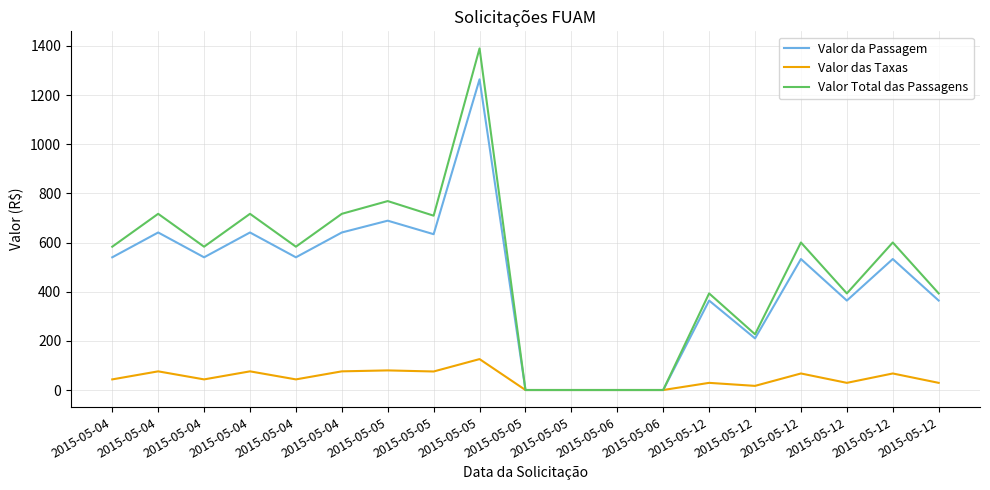

Reading left to right, extract all data points from this chart.

Valor da Passagem: 2015-05-04=539.9	2015-05-04=640.9	2015-05-04=539.9	2015-05-04=640.9	2015-05-04=539.9	2015-05-04=640.9	2015-05-05=688.9	2015-05-05=633.9	2015-05-05=1264.0	2015-05-05=0.0	2015-05-05=0.0	2015-05-06=0.0	2015-05-06=0.0	2015-05-12=363.9	2015-05-12=210.0	2015-05-12=532.9	2015-05-12=363.9	2015-05-12=532.9	2015-05-12=363.9
Valor das Taxas: 2015-05-04=43.2	2015-05-04=75.9	2015-05-04=43.2	2015-05-04=75.9	2015-05-04=43.2	2015-05-04=75.9	2015-05-05=79.8	2015-05-05=75.3	2015-05-05=125.8	2015-05-05=0.0	2015-05-05=0.0	2015-05-06=0.0	2015-05-06=0.0	2015-05-12=29.1	2015-05-12=16.8	2015-05-12=67.3	2015-05-12=29.1	2015-05-12=67.3	2015-05-12=29.1
Valor Total das Passagens: 2015-05-04=583.1	2015-05-04=716.8	2015-05-04=583.1	2015-05-04=716.8	2015-05-04=583.1	2015-05-04=716.8	2015-05-05=768.6	2015-05-05=709.2	2015-05-05=1389.8	2015-05-05=0.0	2015-05-05=0.0	2015-05-06=0.0	2015-05-06=0.0	2015-05-12=393.0	2015-05-12=226.8	2015-05-12=600.2	2015-05-12=393.0	2015-05-12=600.2	2015-05-12=393.0